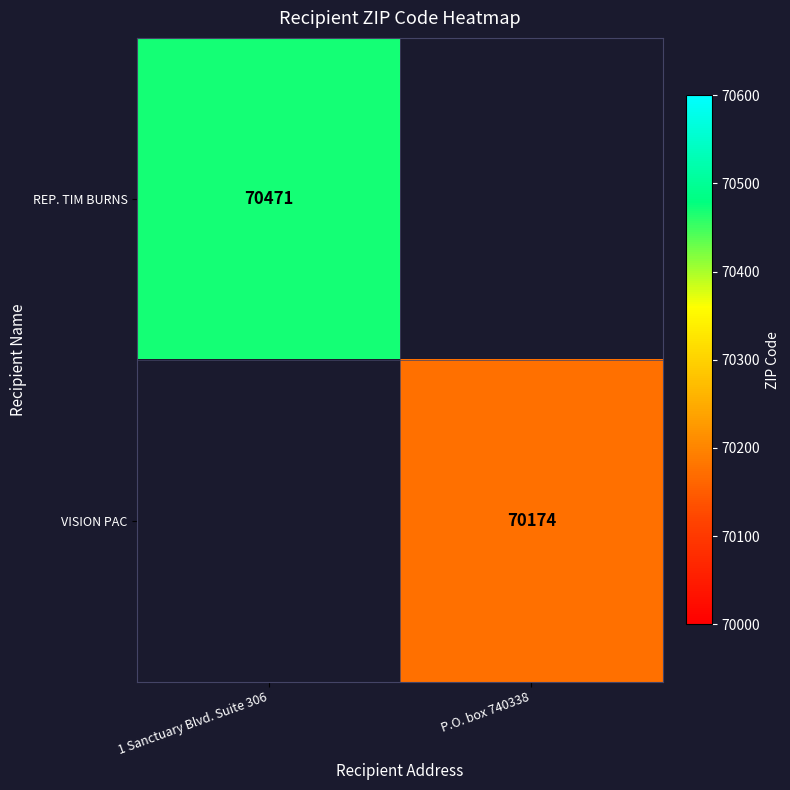

Rank the categories by REP. TIM BURNS value from highest to lowest.

1 Sanctuary Blvd. Suite 306, P.O. box 740338